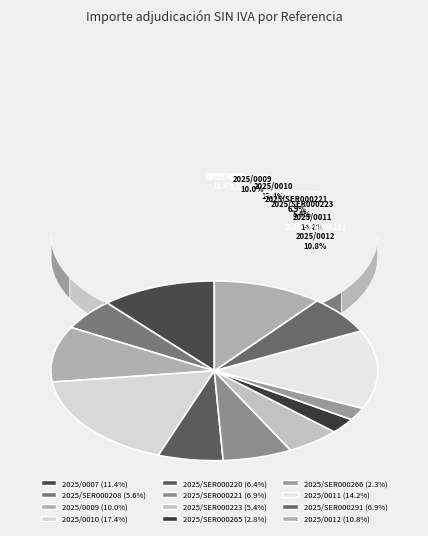

How many segments does this pie chart have?

12